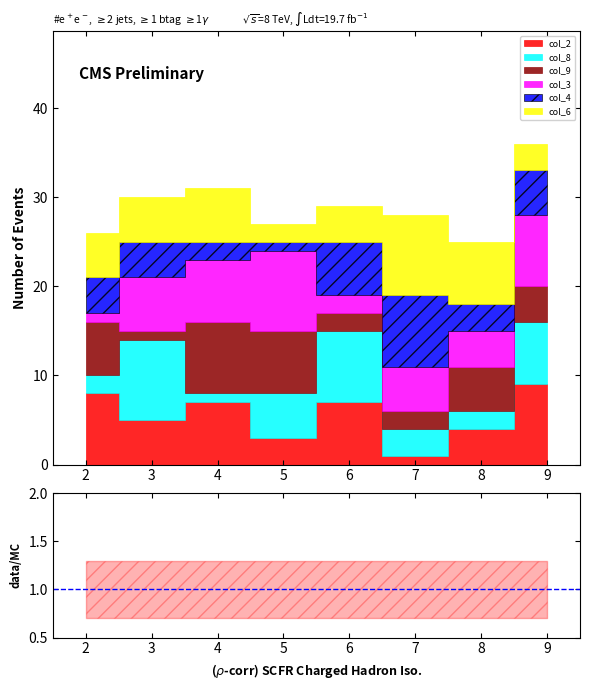

What is the minimum value shown in the chart?

1